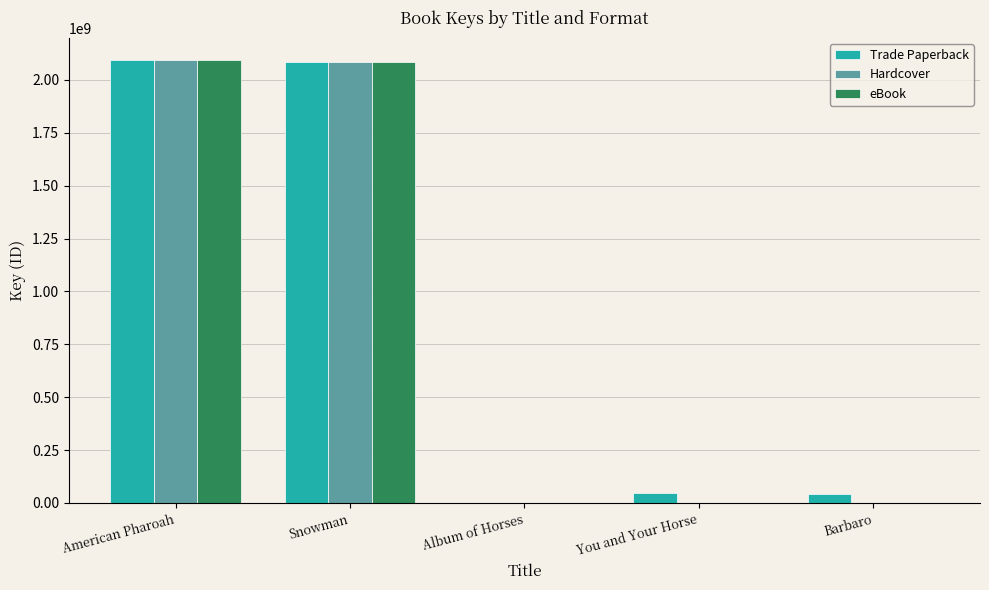

The value of eBook at American Pharoah is 1219843671. True or false?

False